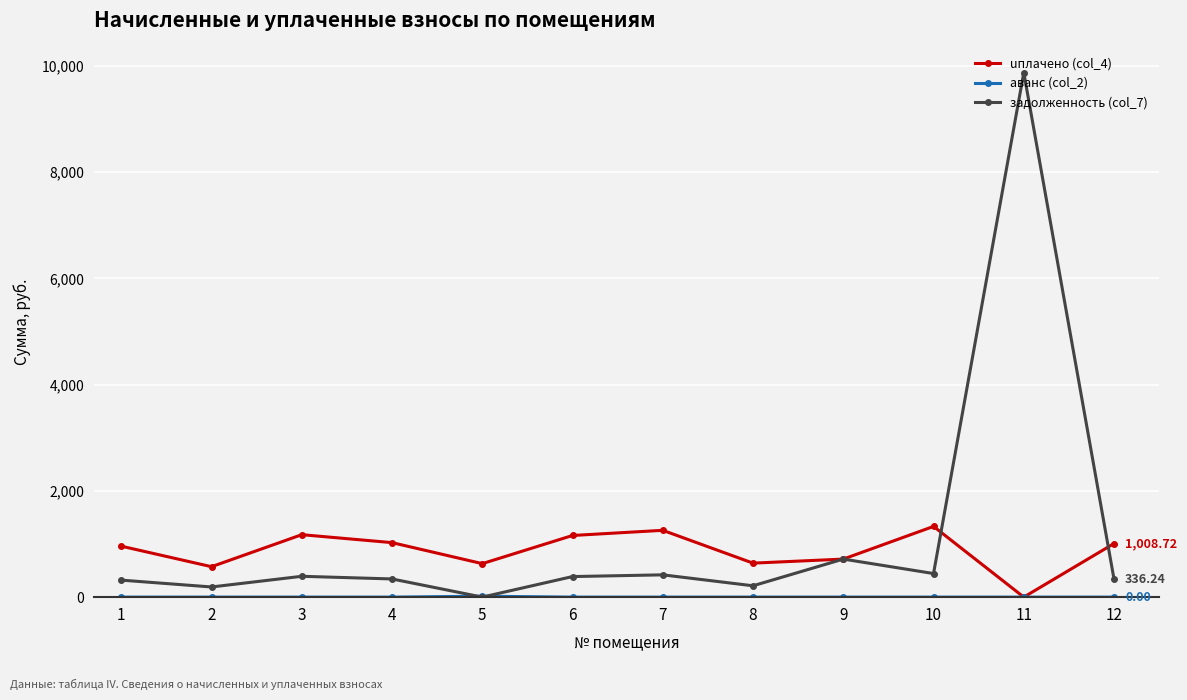

Which series has the largest range (max minus min)?

задолженность (col_7)